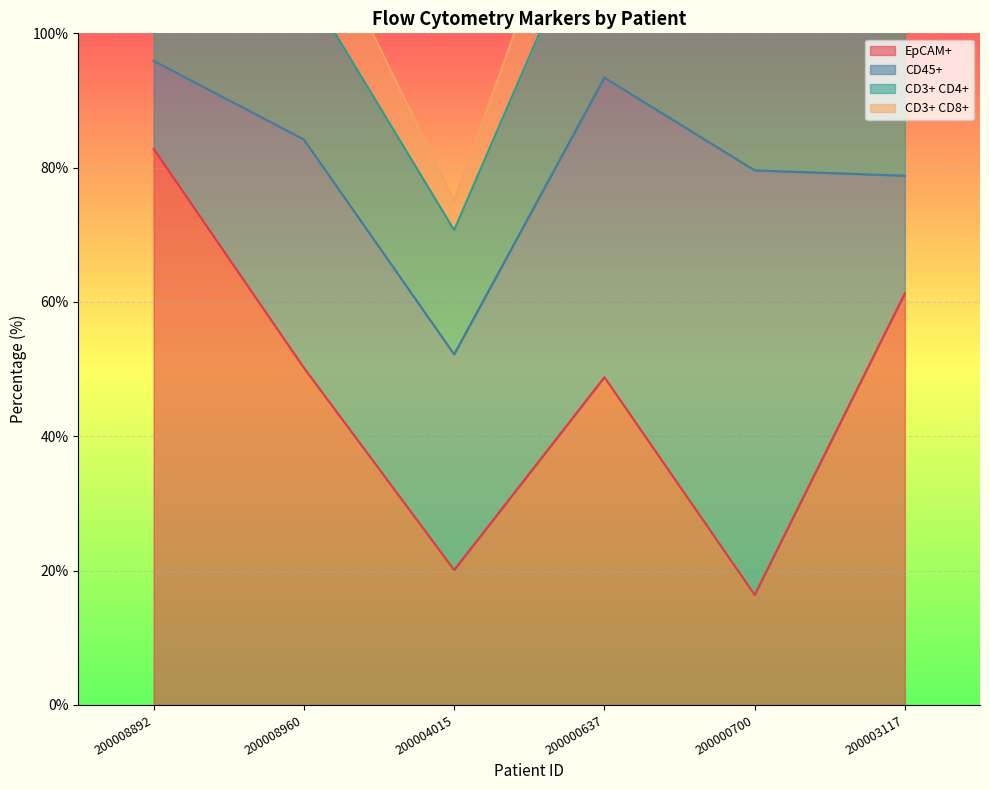

True or false: CD3+ CD4+ has a value of 32.6 at 200000700.

False